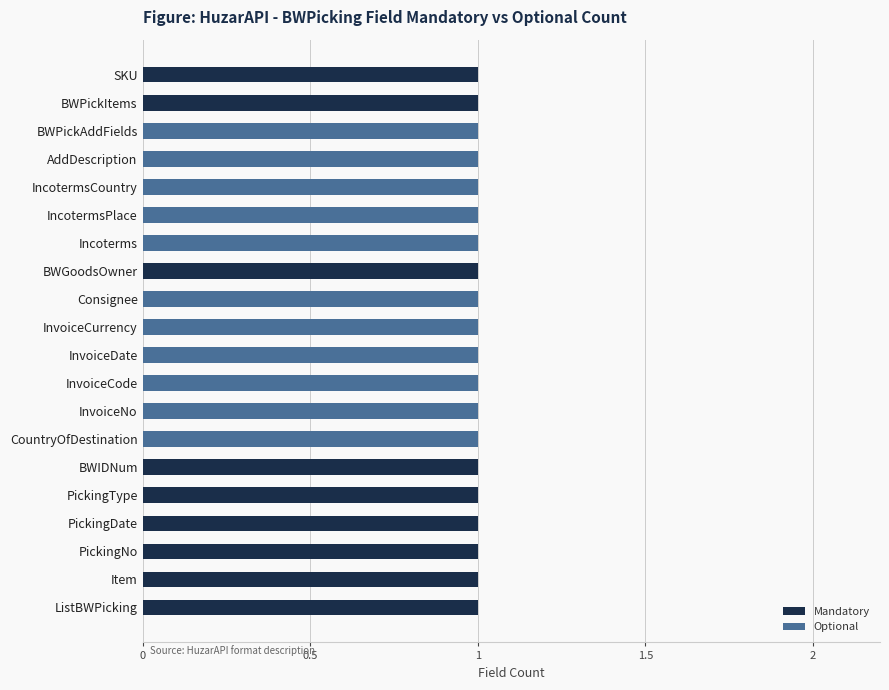

The Mandatory series shows 1 at PickingDate. True or false?

True